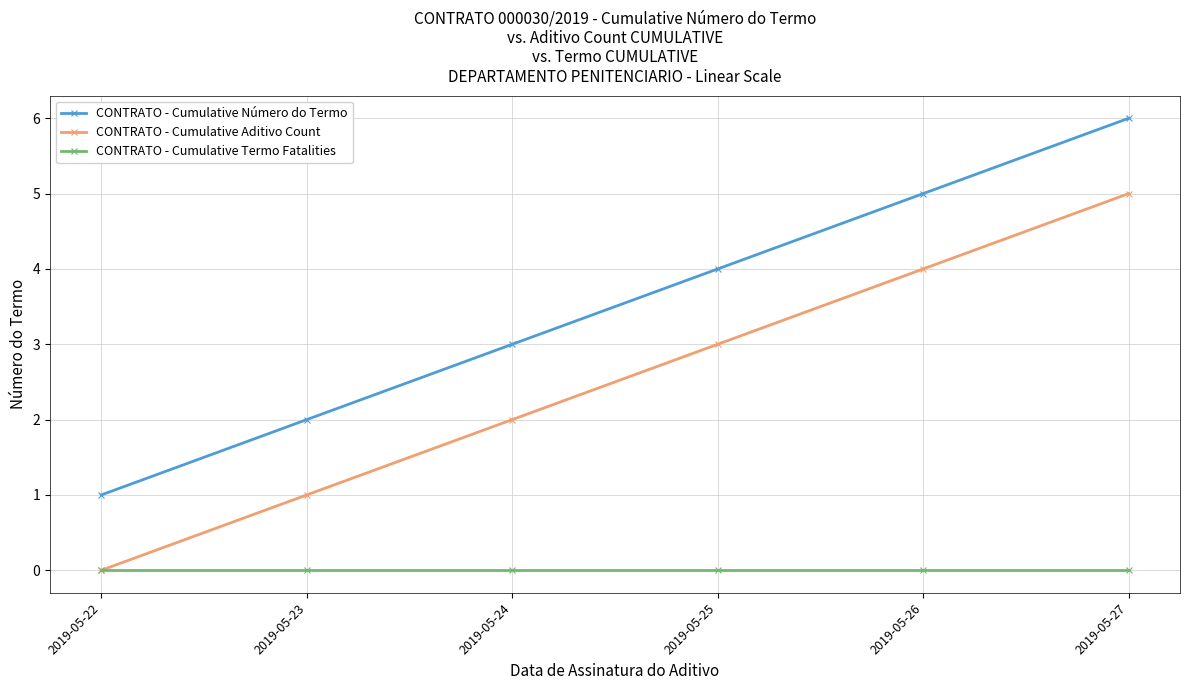

True or false: CONTRATO - Cumulative Número do Termo and CONTRATO - Cumulative Termo Fatalities intersect in this chart.

False